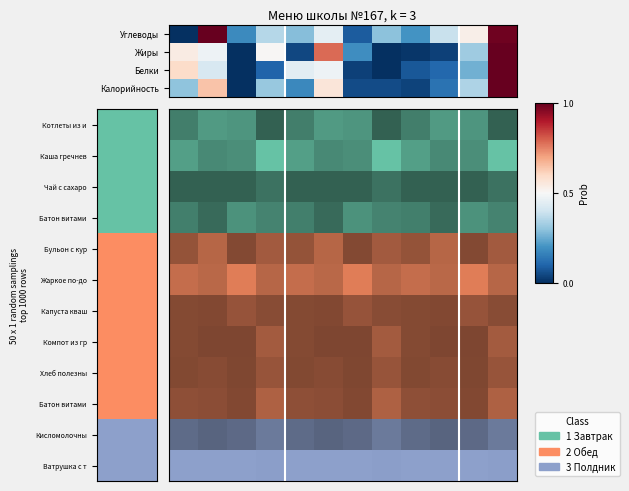

Rank the categories by value from lowest to highest.

0, 6, 2, 8, 4, 7, 3, 9, 5, 10, 11, 1